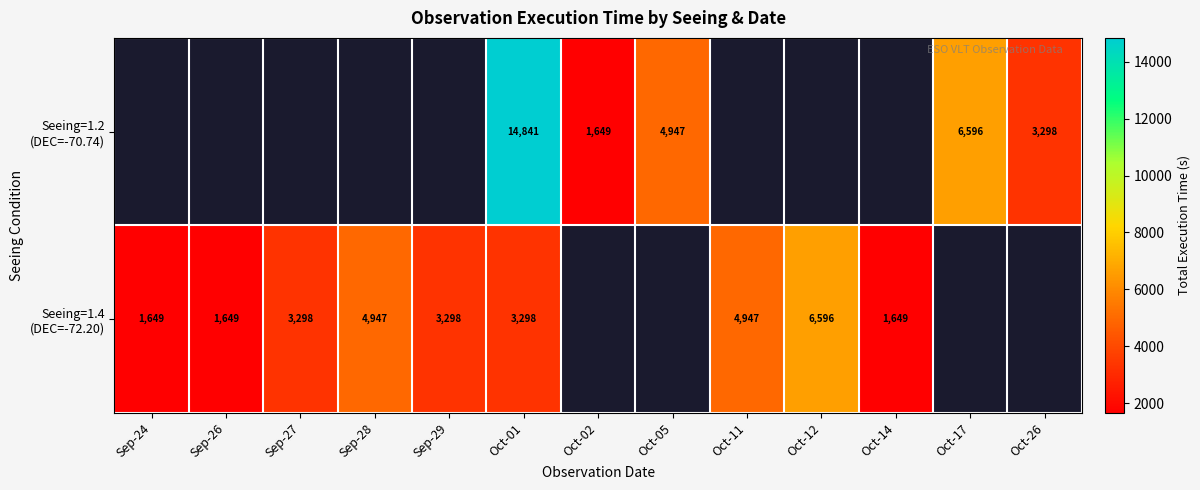

What is the total value across all series at Oct-01?

18139